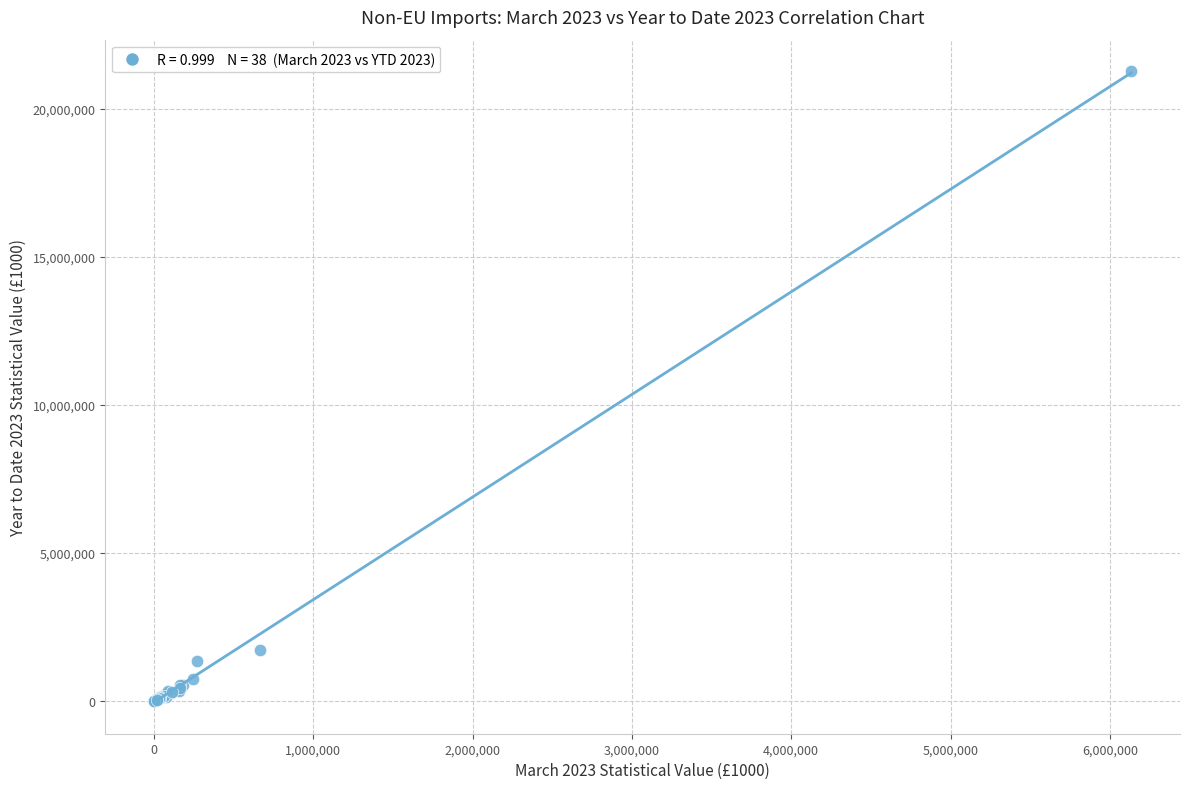

What Y value in the scatter plot is closest to 10642096?

1707289